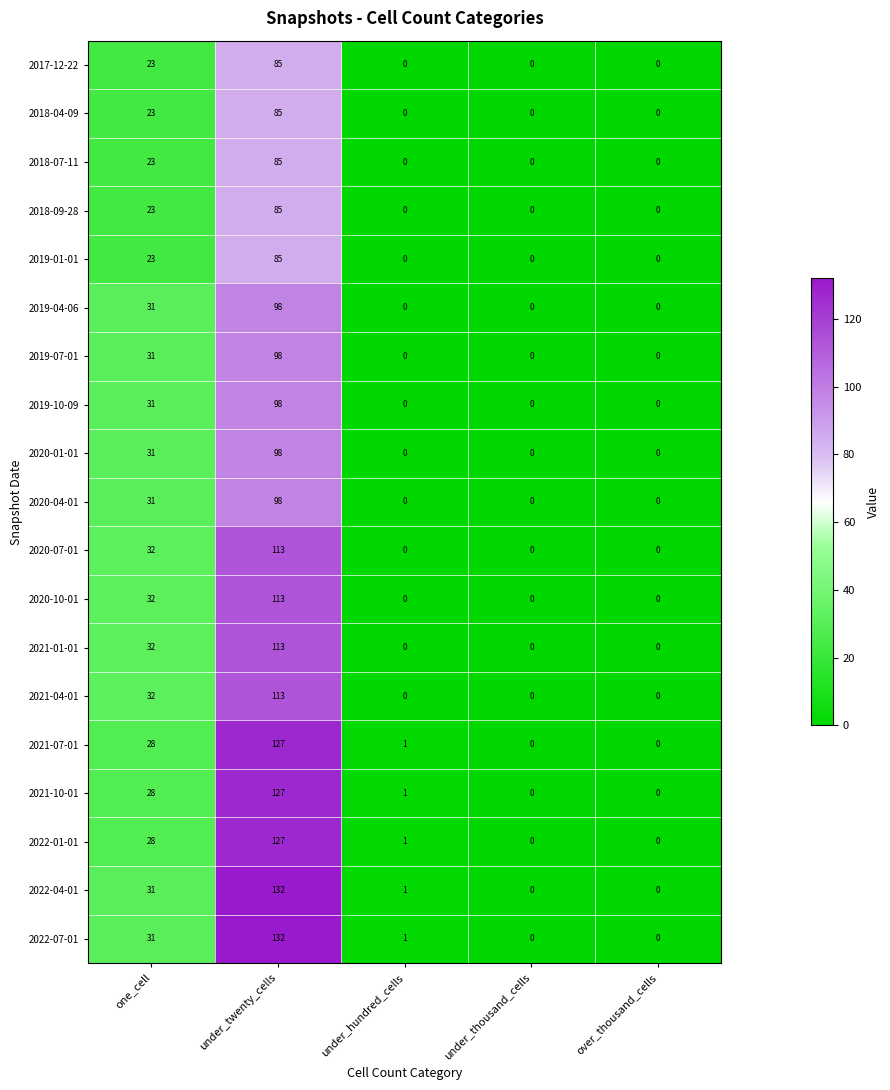

What is the difference between the highest and lowest values at one_cell?

9